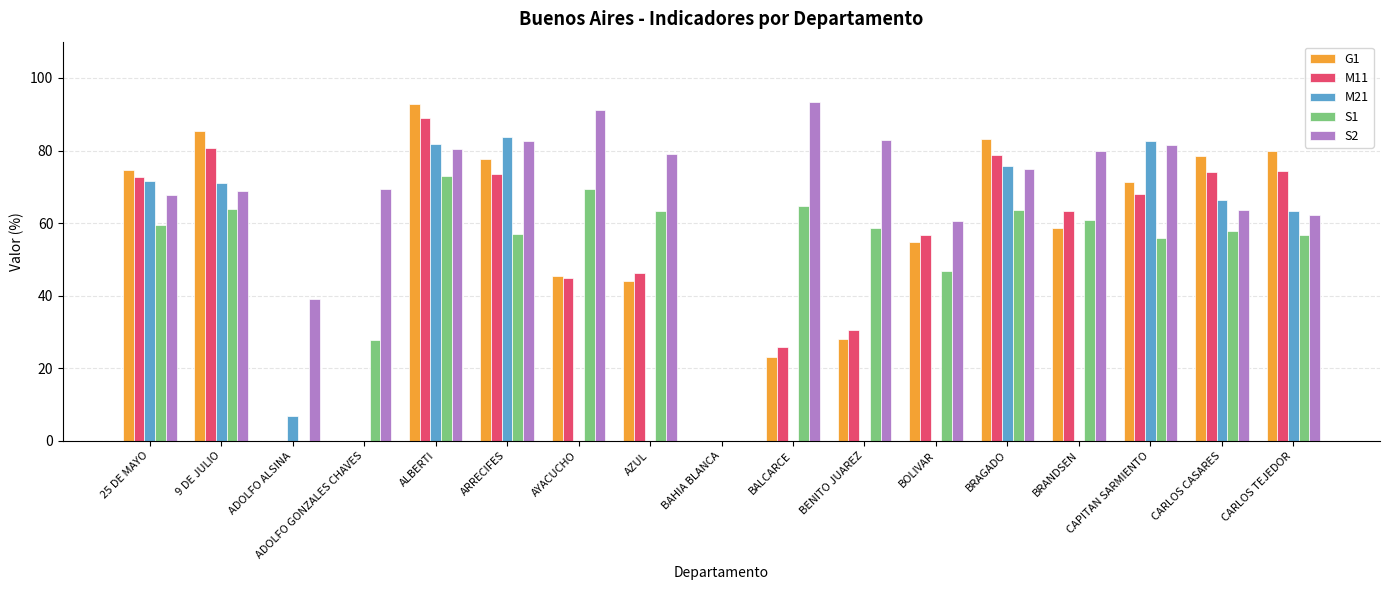

Which series changed the most between AYACUCHO and CARLOS TEJEDOR?

M21